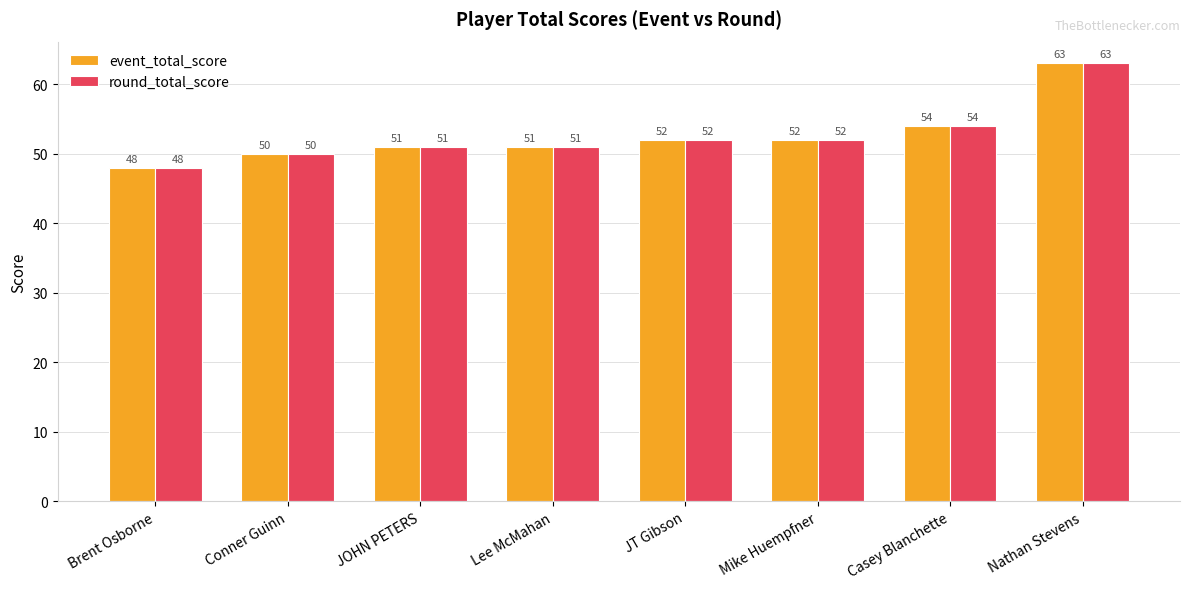

At which label does event_total_score reach its minimum?

Brent Osborne